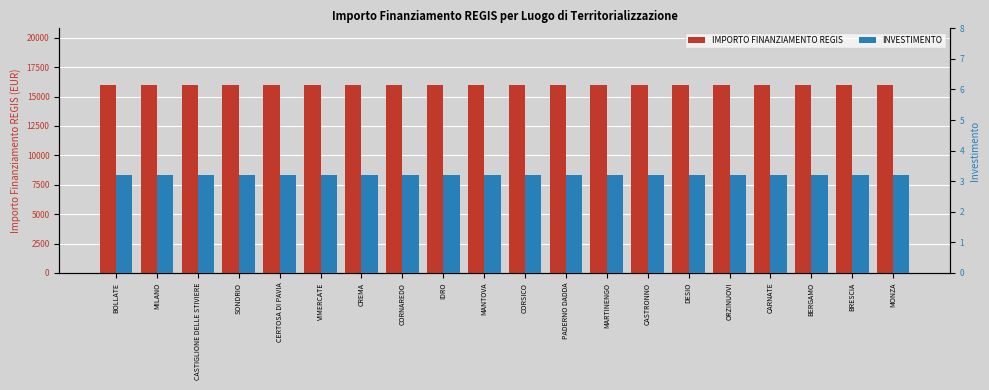

What is the spread (max minus min) of values at DESIO?

15996.8